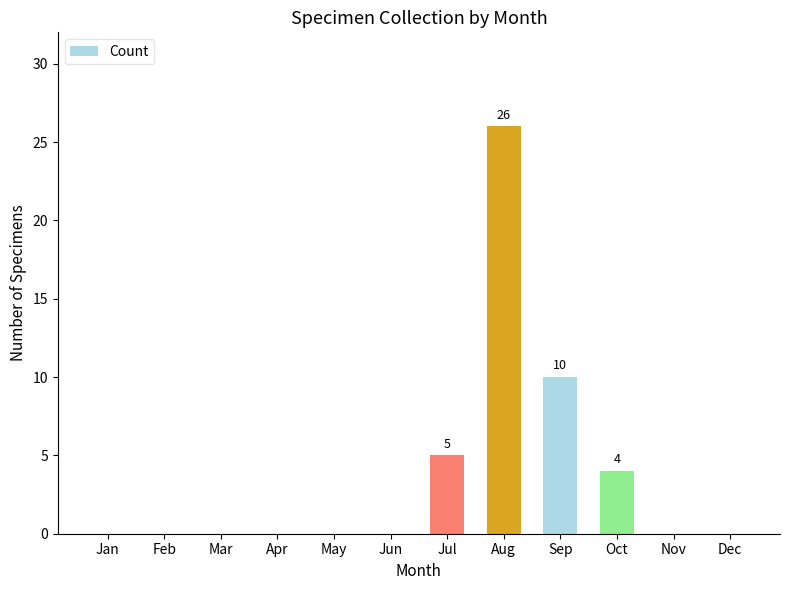

Which category has the highest value across all series?

Aug